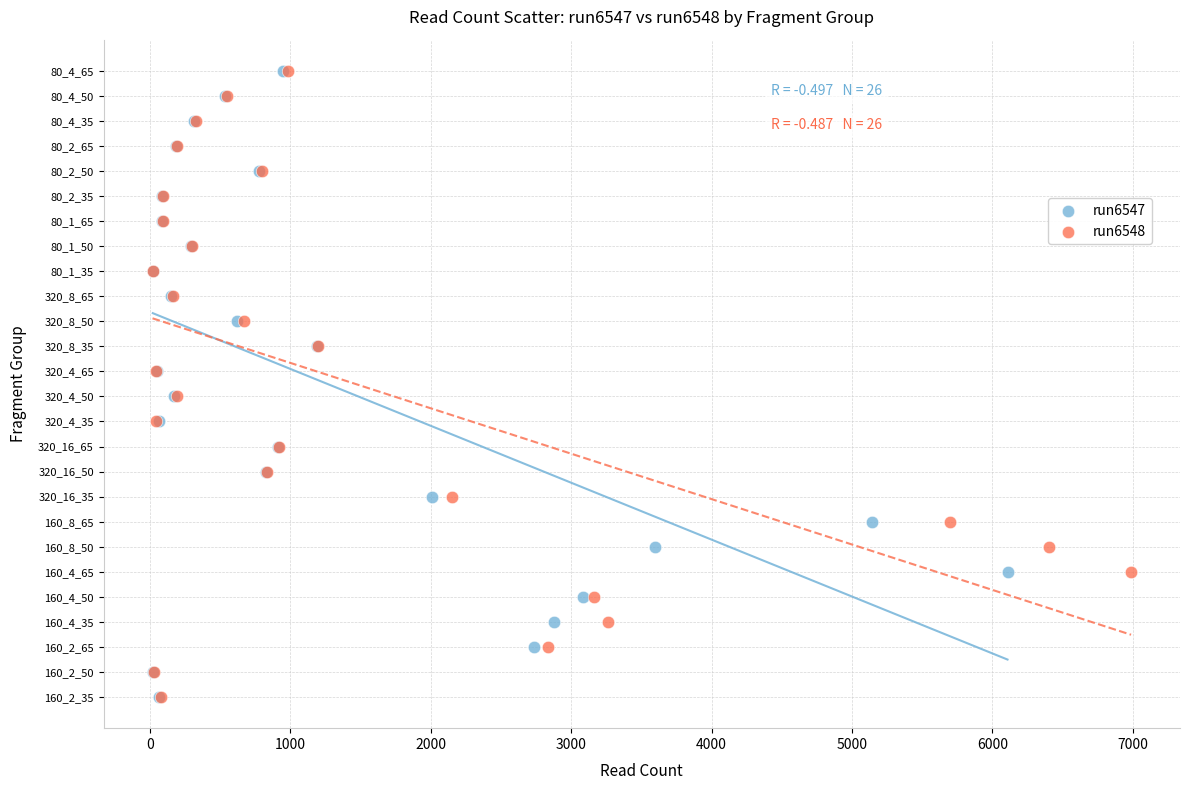

What are all the series names shown in the legend?

run6547, run6548